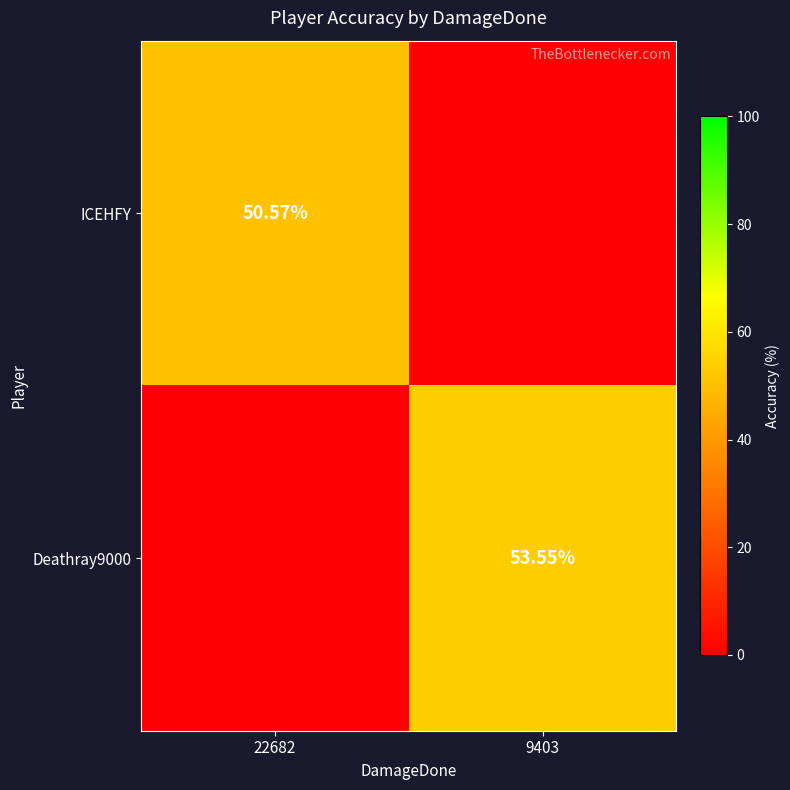

At which category is the sum across all series the highest?

9403